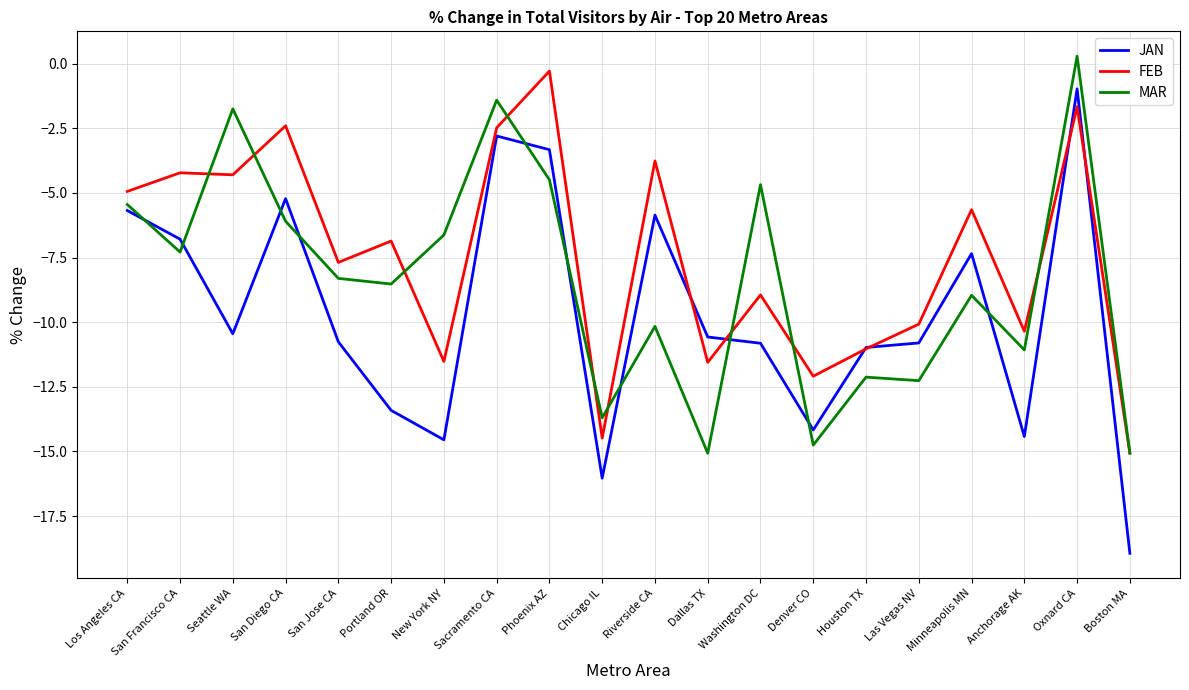

Rank the series by their average value, from highest to lowest.

FEB, MAR, JAN